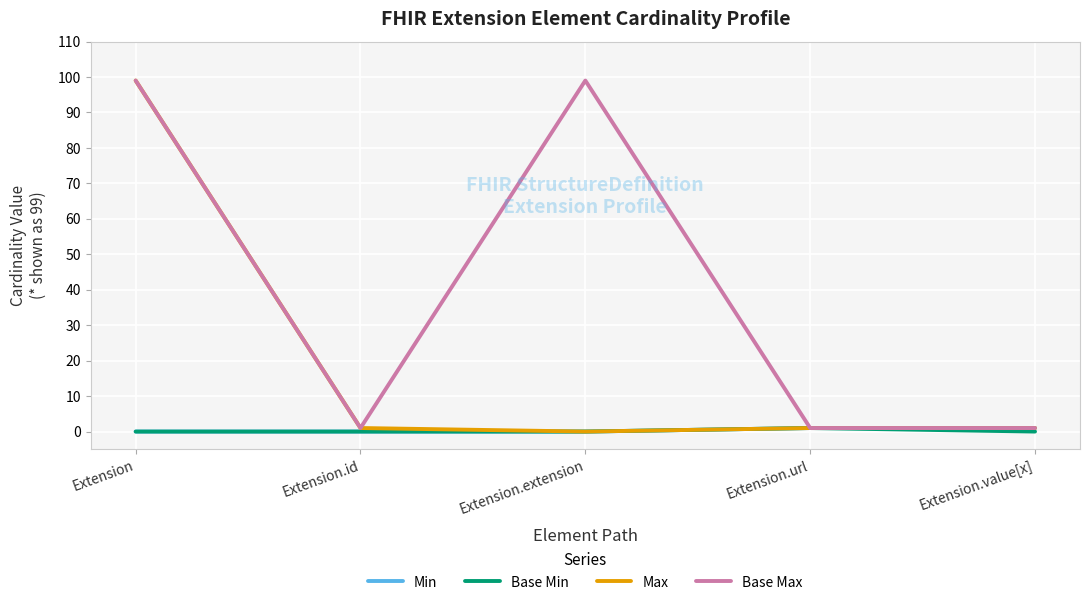

Reading left to right, extract all data points from this chart.

Min: 0	0	0	1	1
Base Min: 0	0	0	1	0
Max: 99	1	0	1	1
Base Max: 99	1	99	1	1